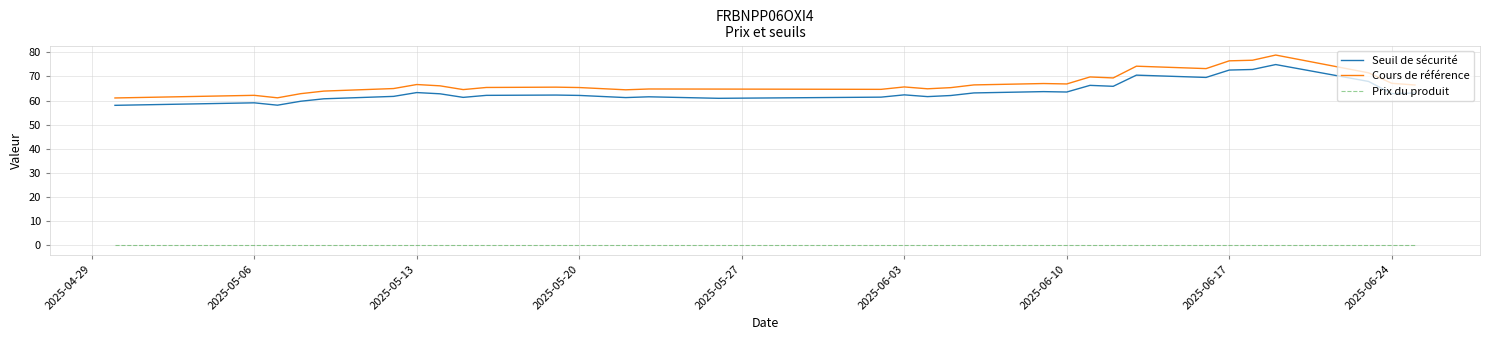

What is the difference between the maximum and minimum values in the Seuil de sécurité series?

16.9